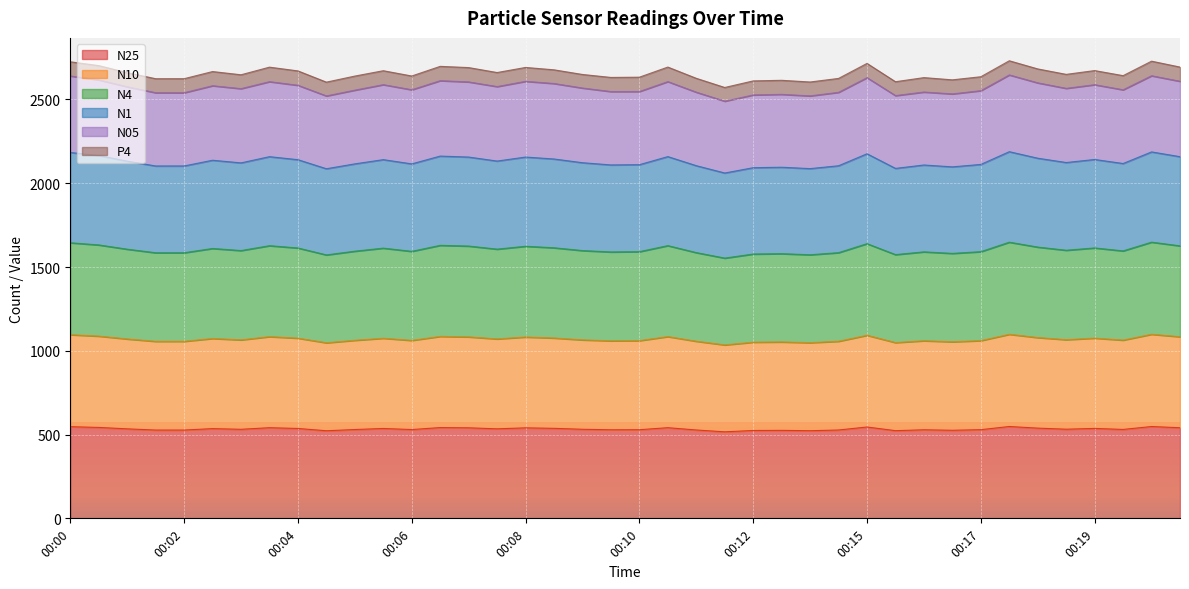

What is the highest value of the N25 series?

548.2